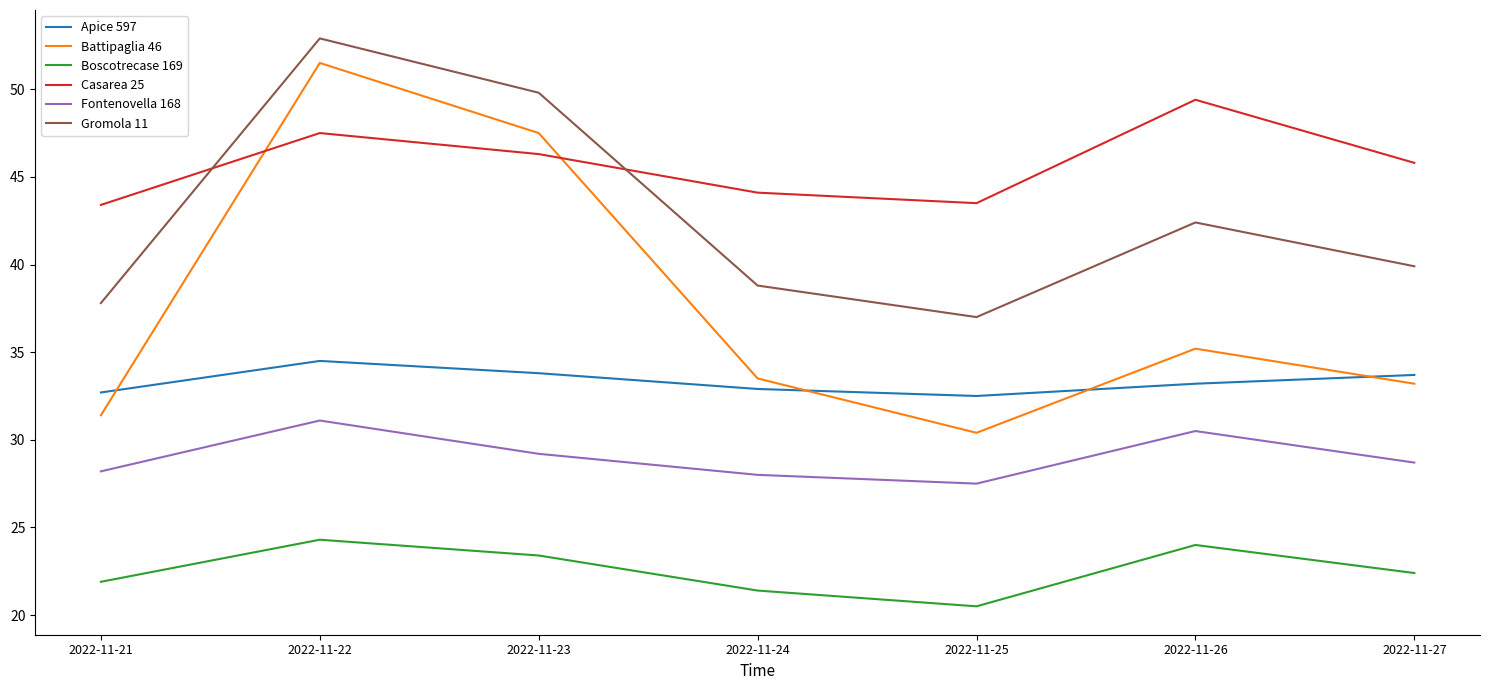

The Casarea 25 series shows 47.5 at 2022-11-22. True or false?

True